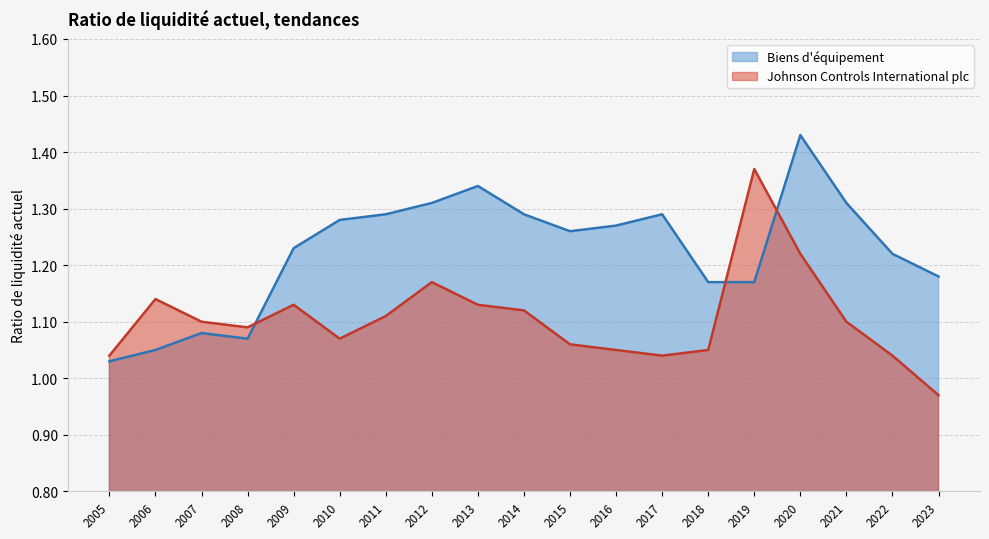

After their last crossing, which series has the higher values: Biens d'équipement or Johnson Controls International plc?

Biens d'équipement